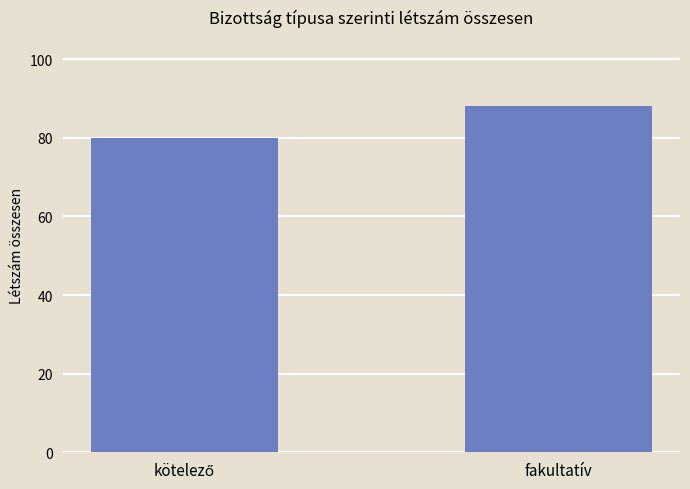

Reading right to left, transcribe all the data shown in this chart.

88	80